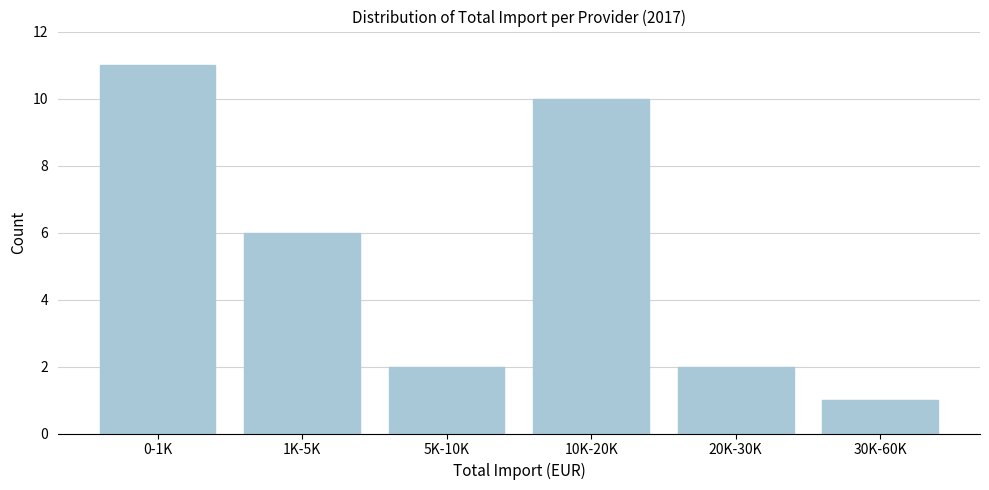

Reading right to left, extract all data points from this chart.

30K-60K=1	20K-30K=2	10K-20K=10	5K-10K=2	1K-5K=6	0-1K=11